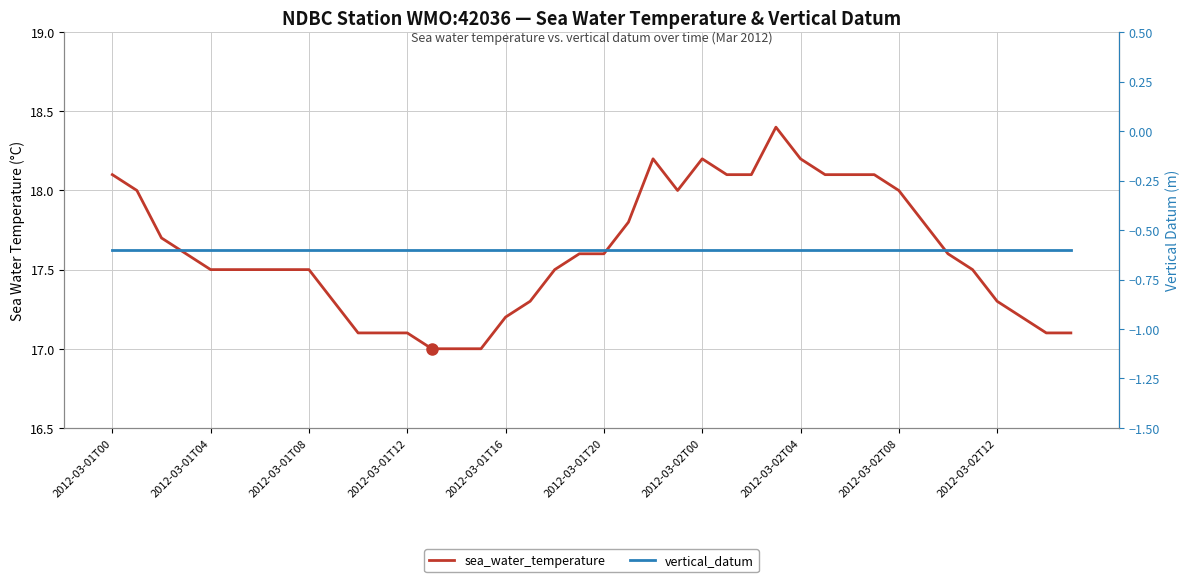

List the labels in order of vertical_datum value, largest first.

2012-03-01T00, 2012-03-01T04, 2012-03-01T08, 2012-03-01T12, 2012-03-01T16, 2012-03-01T20, 2012-03-02T00, 2012-03-02T04, 2012-03-02T08, 2012-03-02T12, 10, 11, 12, 13, 14, 15, 16, 17, 18, 19, 20, 21, 22, 23, 24, 25, 26, 27, 28, 29, 30, 31, 32, 33, 34, 35, 36, 37, 38, 39